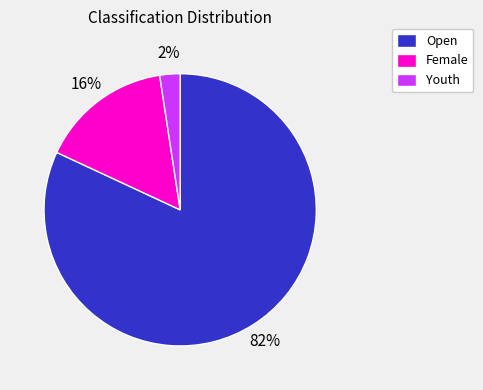

Do Open and Youth together represent more than half of the pie?

Yes